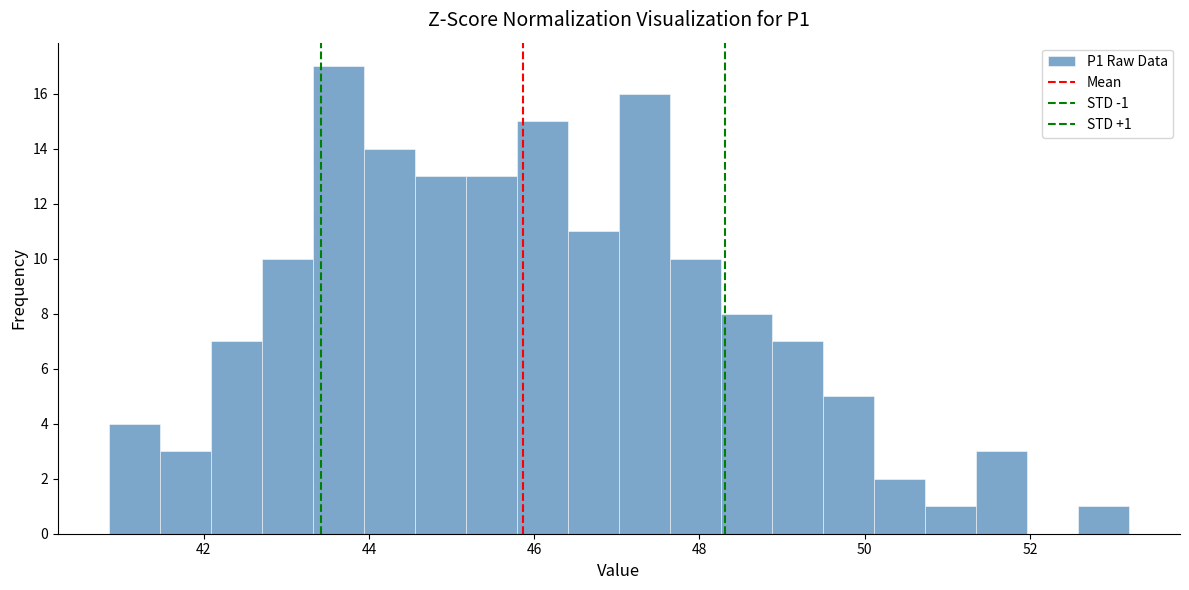

Read against the x-axis, roughly where is the centre of the tallest bar?

43.6